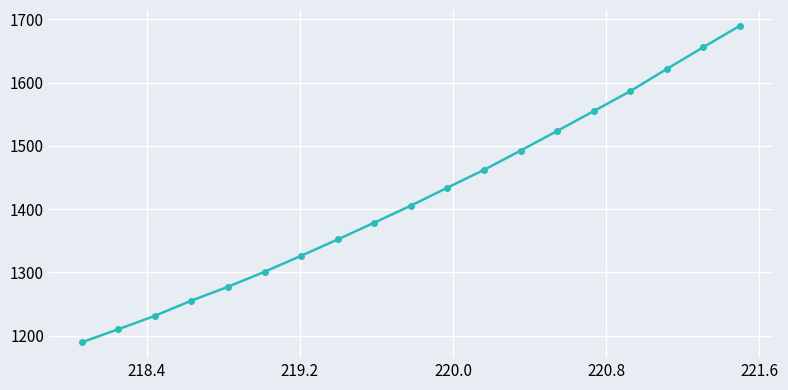

How many data points are less than 1405?

9